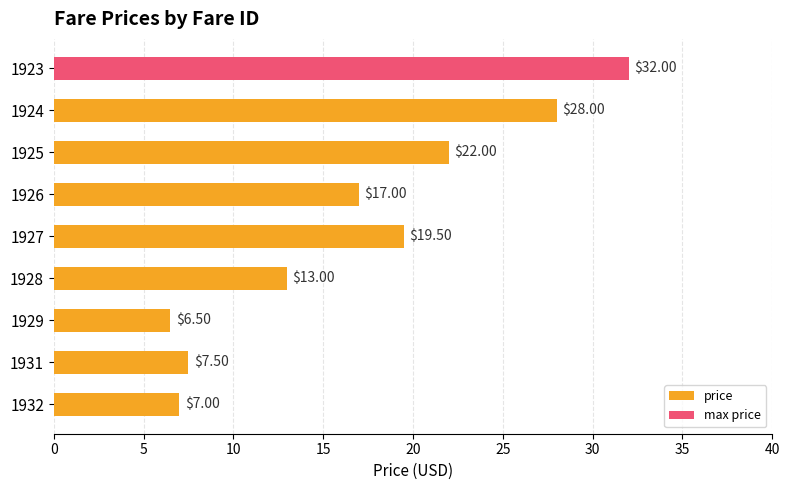

How many categories are shown in the chart?

9